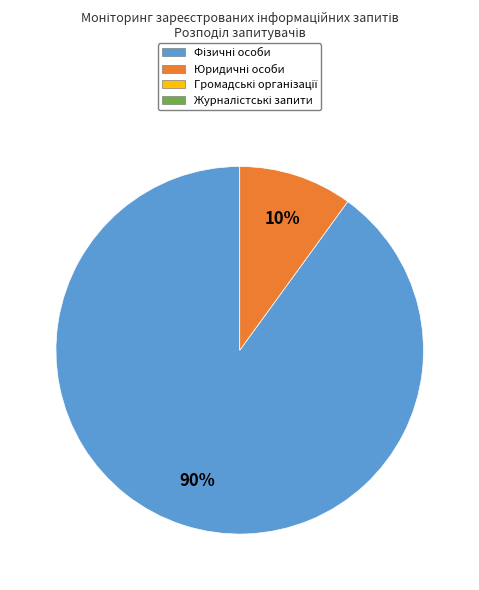

To the nearest percent, what is the average slice percentage?

50%